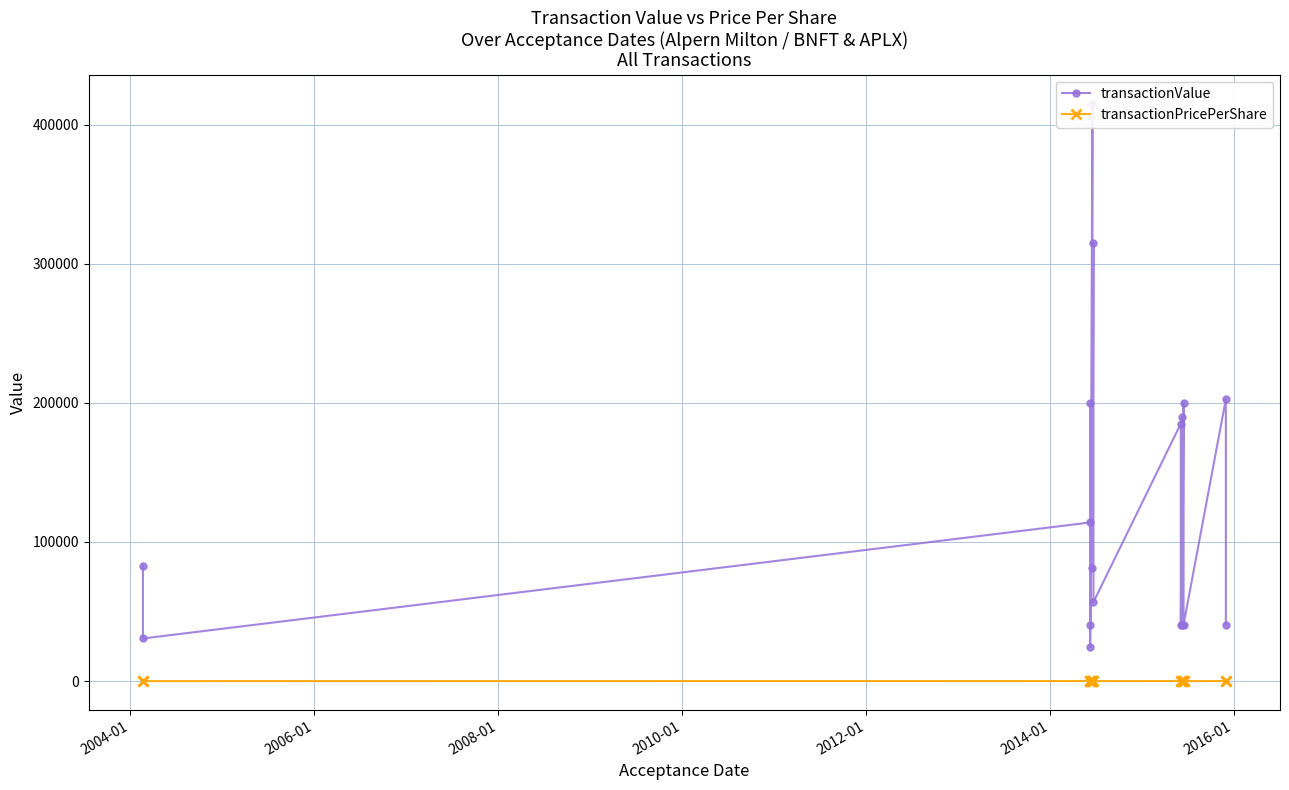

Is the value of transactionValue at 10 greater than the value of transactionPricePerShare at 17?

Yes